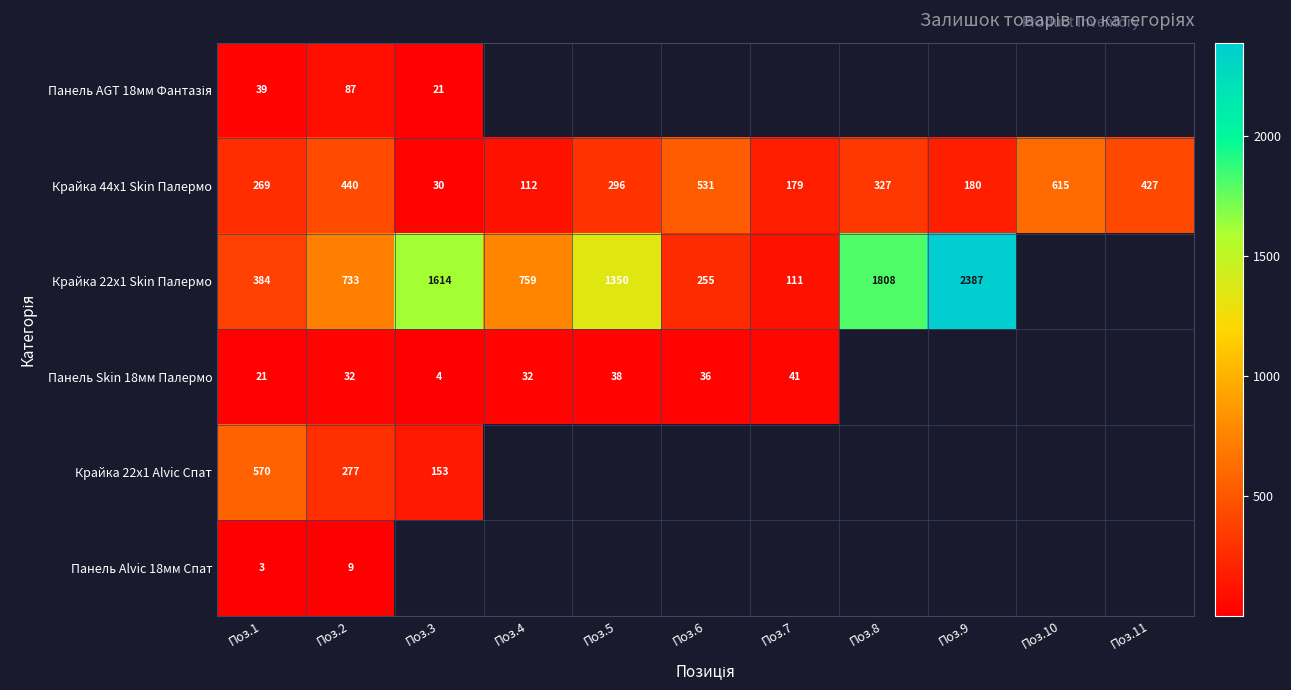

Rank the categories by Крайка 44x1 Skin Палермо value from highest to lowest.

Поз.10, Поз.6, Поз.2, Поз.11, Поз.8, Поз.5, Поз.1, Поз.9, Поз.7, Поз.4, Поз.3